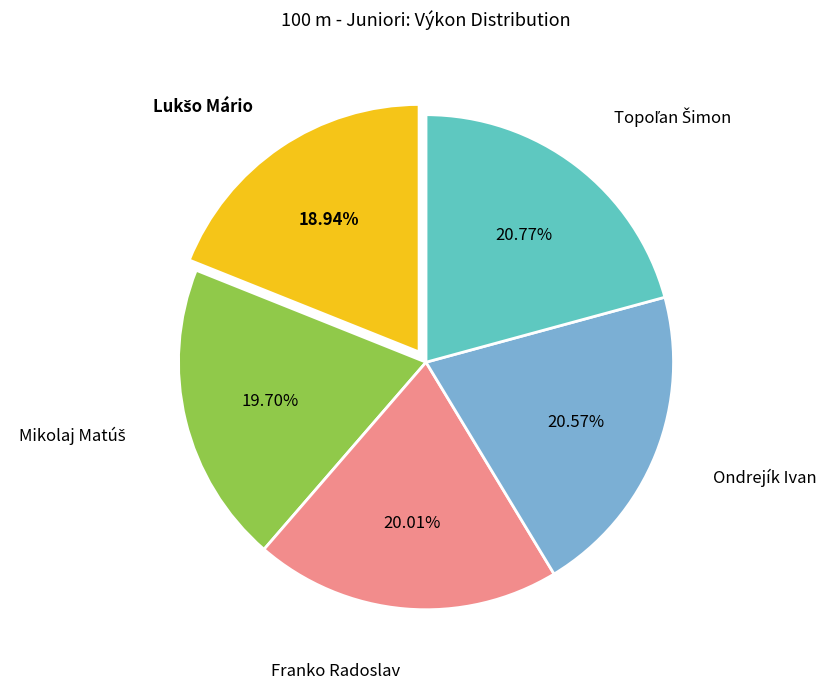

Is there any slice that represents more than half of the pie?

No